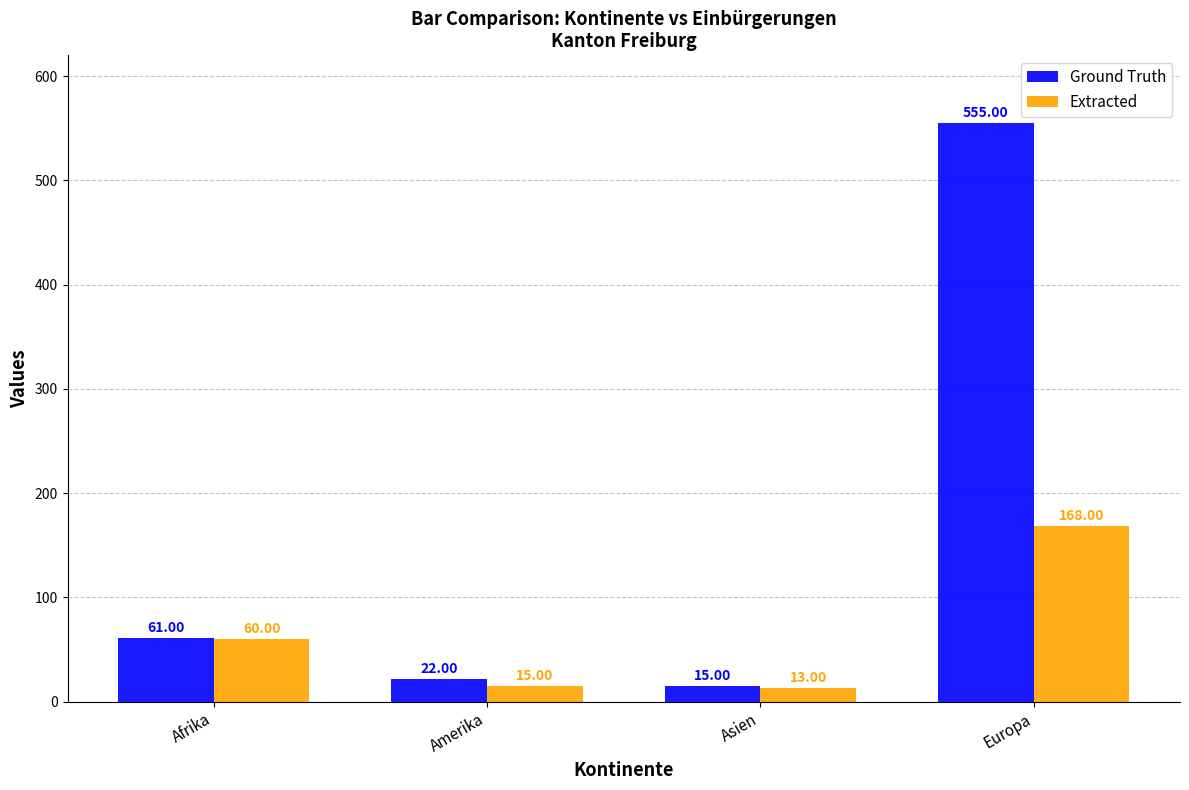

Rank the categories by Extracted value from highest to lowest.

Europa, Afrika, Amerika, Asien